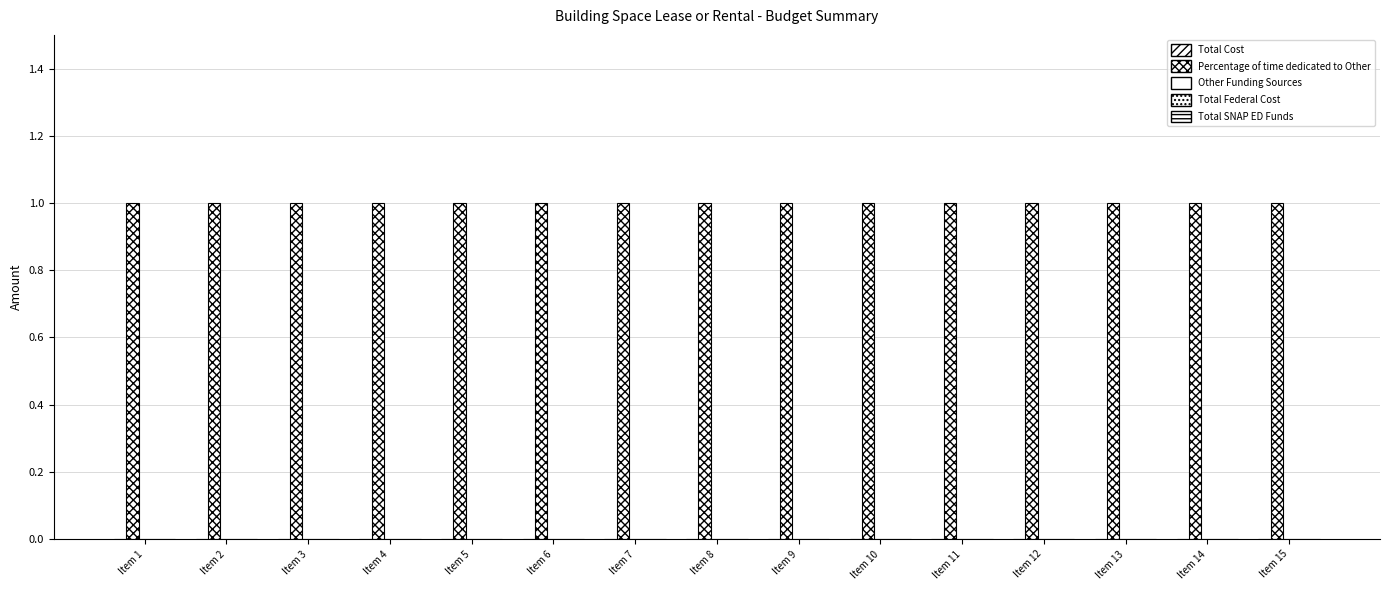

Reading left to right, what are all the values shown in this chart?

Total Cost: 0	0	0	0	0	0	0	0	0	0	0	0	0	0	0
Percentage of time dedicated to Other: 1	1	1	1	1	1	1	1	1	1	1	1	1	1	1
Other Funding Sources: 0	0	0	0	0	0	0	0	0	0	0	0	0	0	0
Total Federal Cost: 0	0	0	0	0	0	0	0	0	0	0	0	0	0	0
Total SNAP ED Funds: 0	0	0	0	0	0	0	0	0	0	0	0	0	0	0